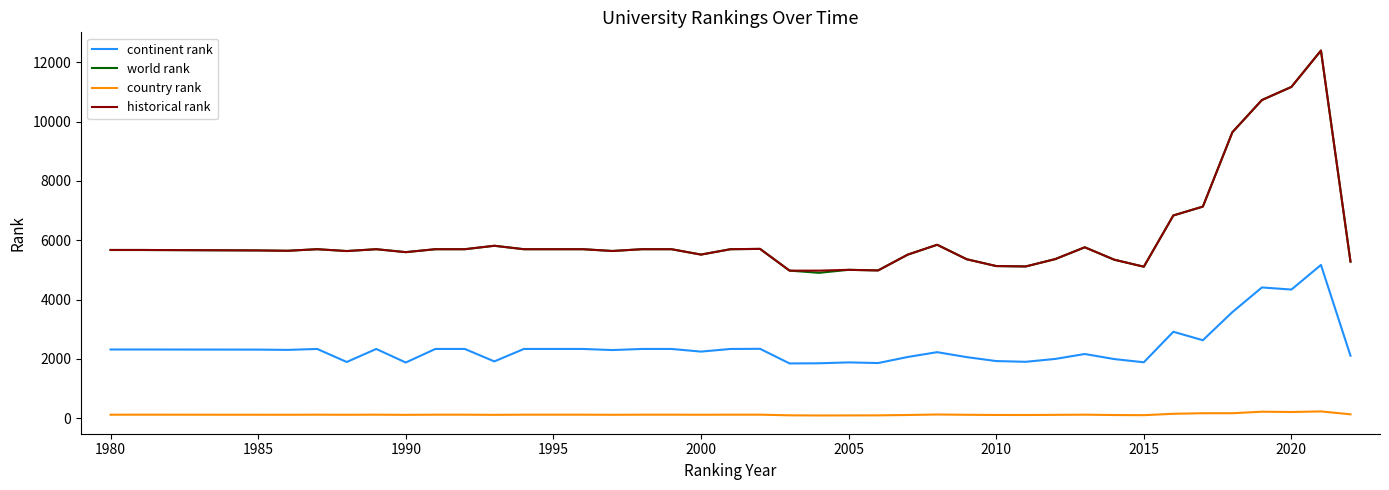

True or false: country rank has more than 0 points higher than both neighbors.

True